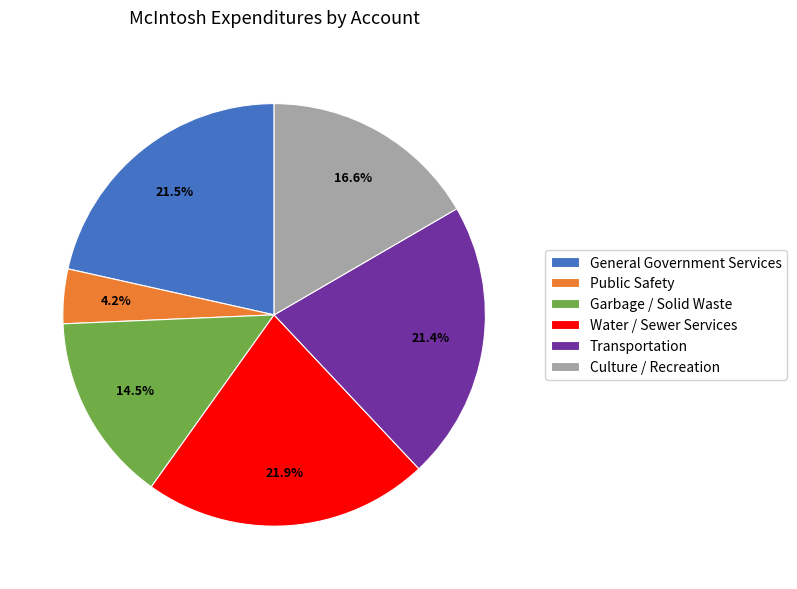

To the nearest percent, what is the difference between the General Government Services and Garbage / Solid Waste slice percentages?

7%